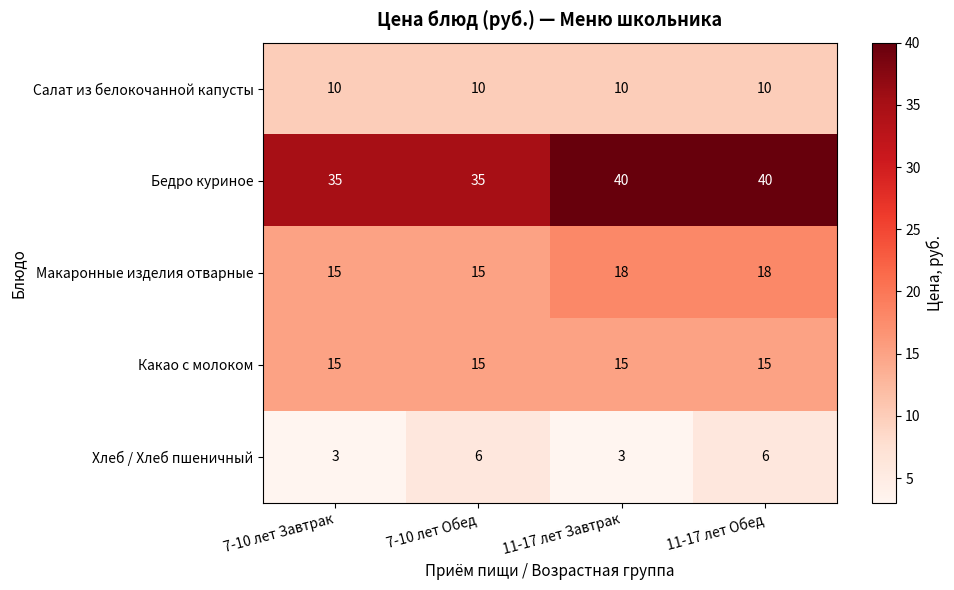

Is it true that Макаронные изделия отварные equals 18 at 11-17 лет Завтрак?

True